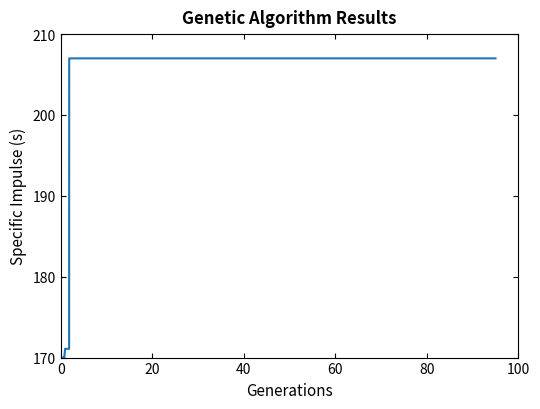

What is the difference between the maximum and minimum values?

37.0